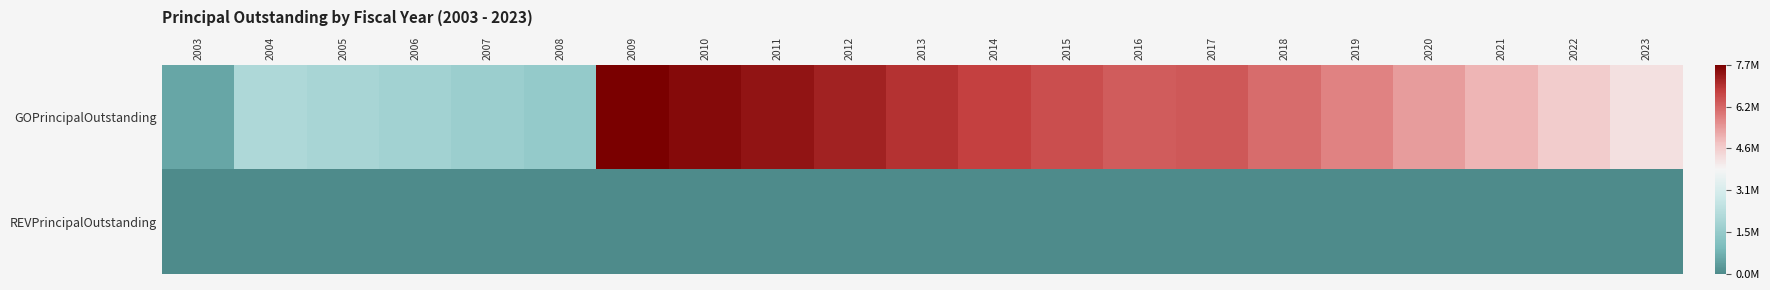

What is the total value across all series at 2008?

1515000